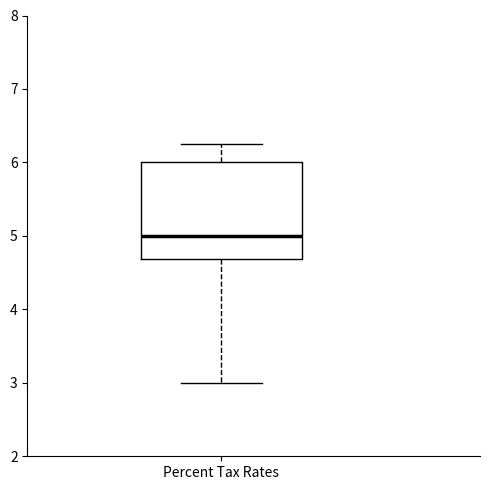

Transcribe this box plot: give where the median line is, the range the box spans, and where the two whiskers end, as read against the y-axis. The values are not printed on the chart, so give them approximately, as read against the axis.

median 5.0, box 4.7 to 6.0, whiskers 3.0 to 6.3